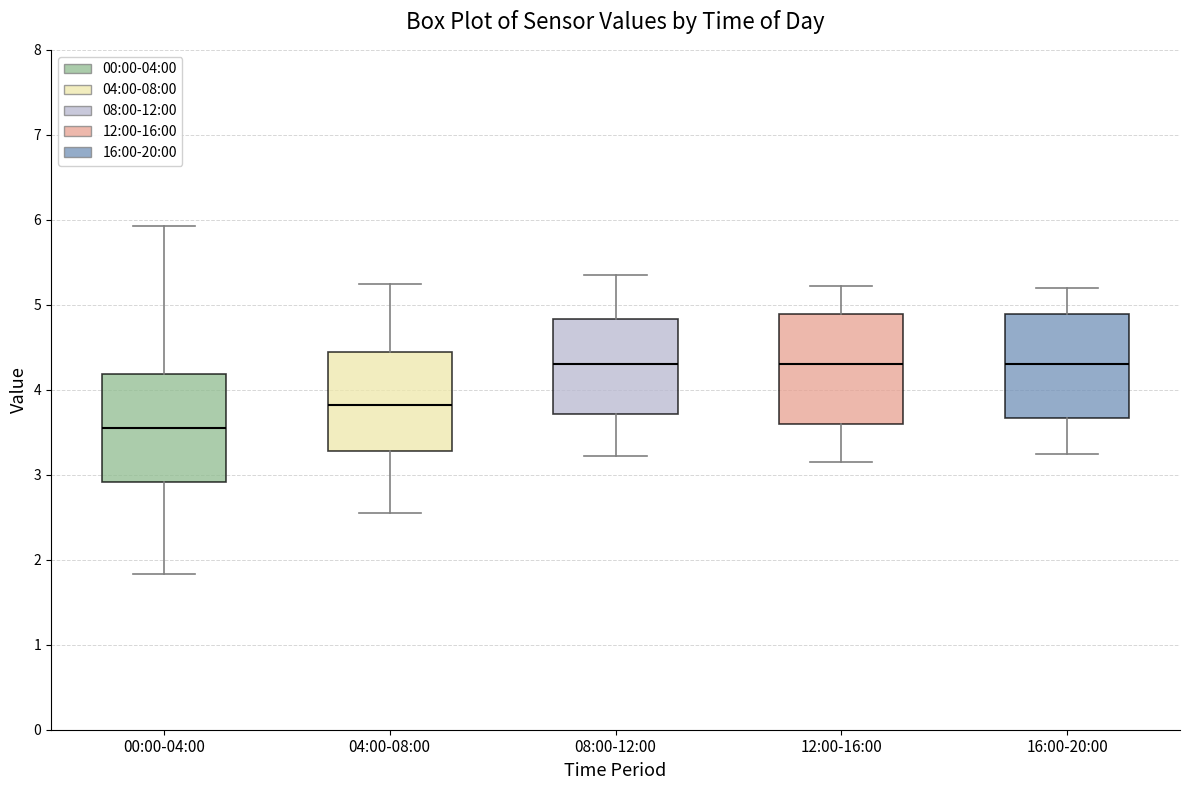

Where does the lower whisker of the box for 08:00-12:00 end on the y-axis? The values are not printed on the chart, so give them approximately, as read against the axis.

3.2